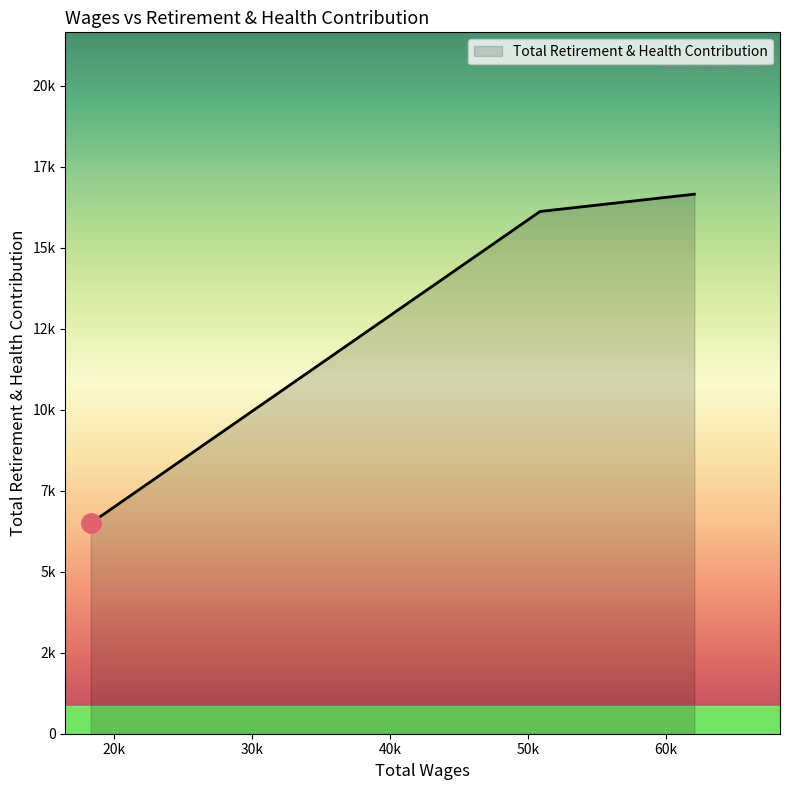

Is this an area chart (filled region under the line)?

Yes